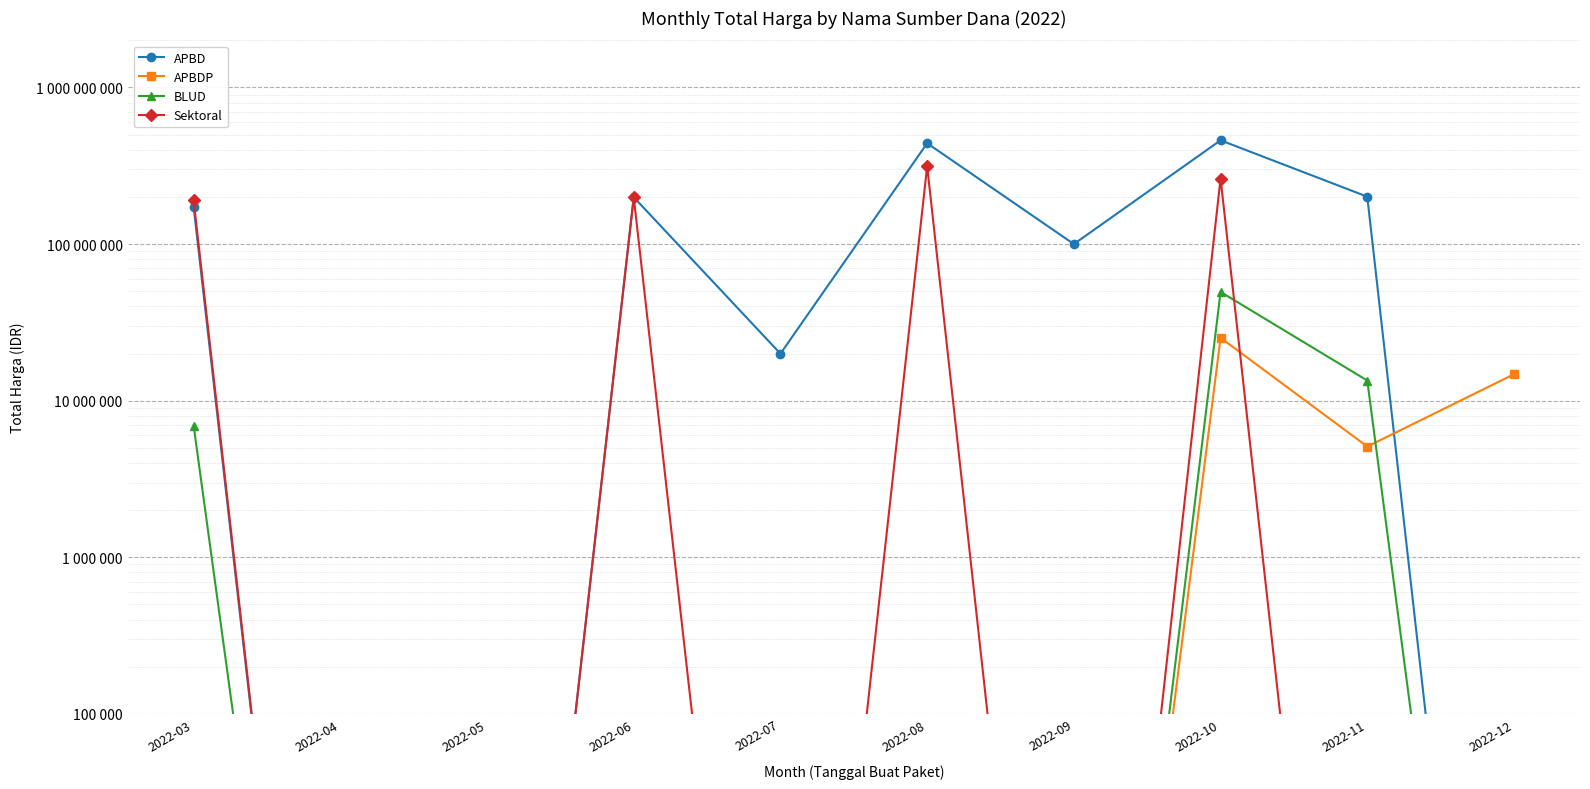

Where is Sektoral nearest to the value 157060890?

2022-03